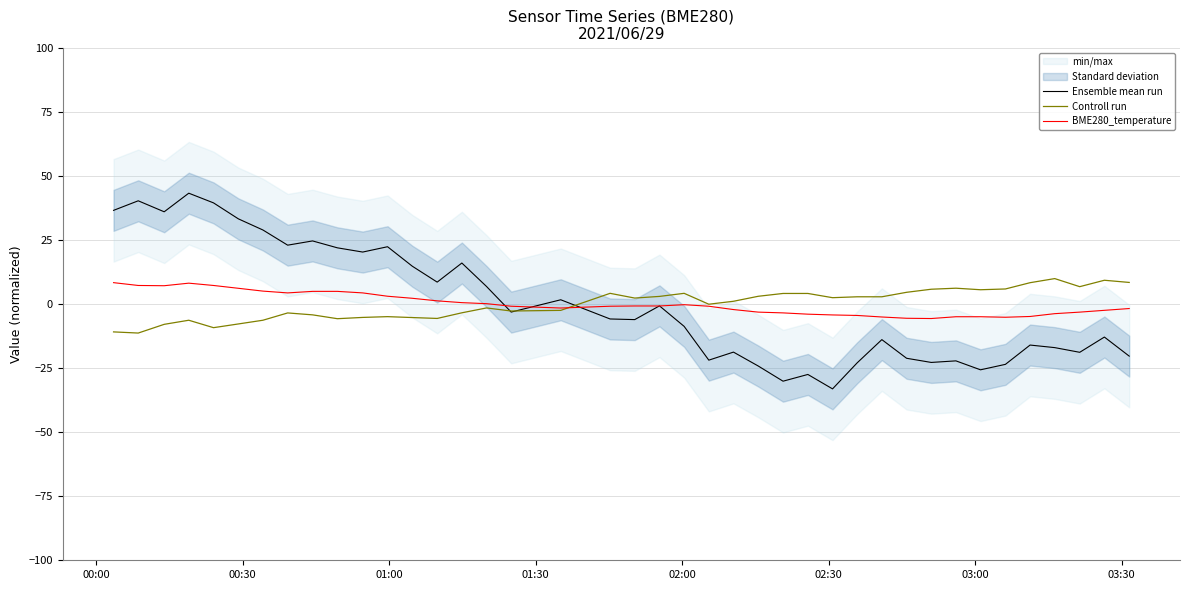

What is the lowest value of the Controll run series?

-11.3